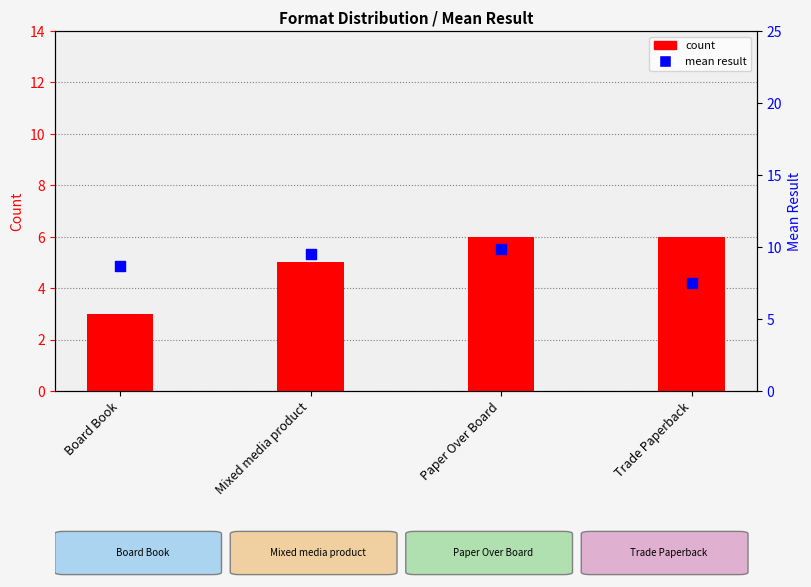

Which series reaches the minimum Y coordinate?

count